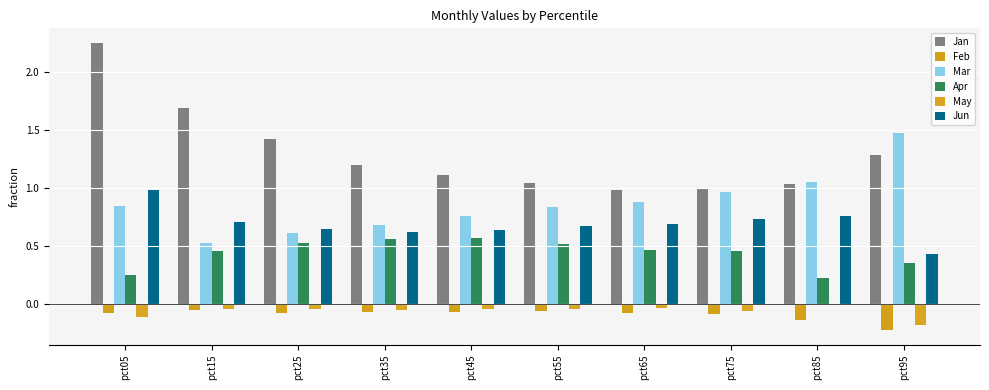

How many groups of bars are there?

10